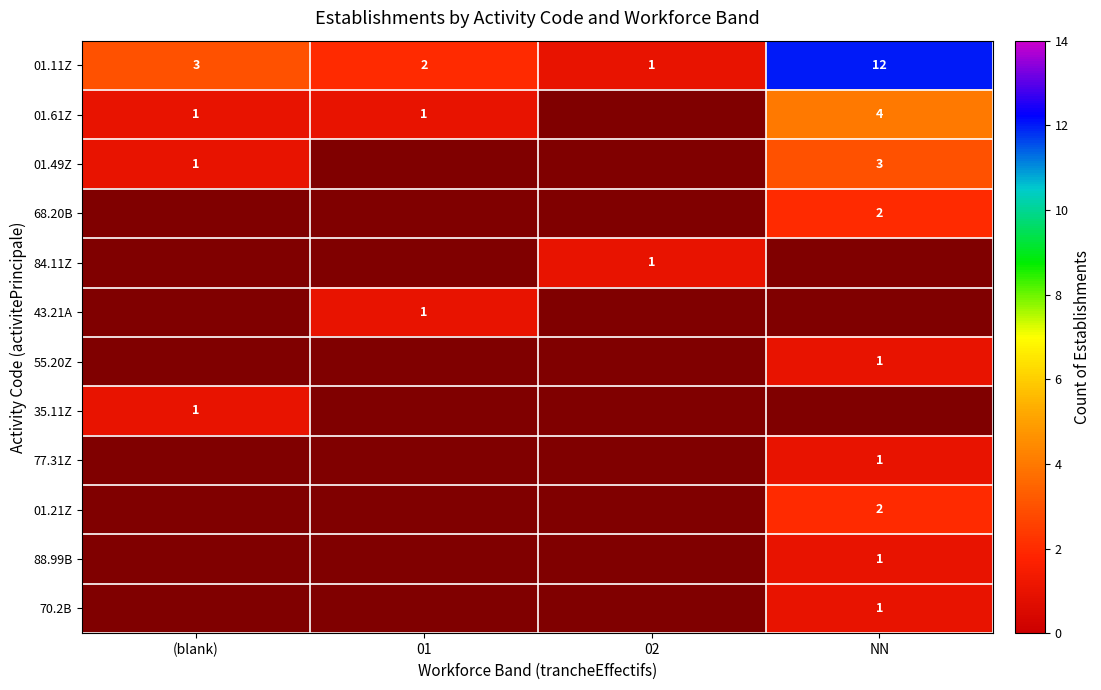

What is the difference between the maximum and minimum values in the 01.11Z series?

11